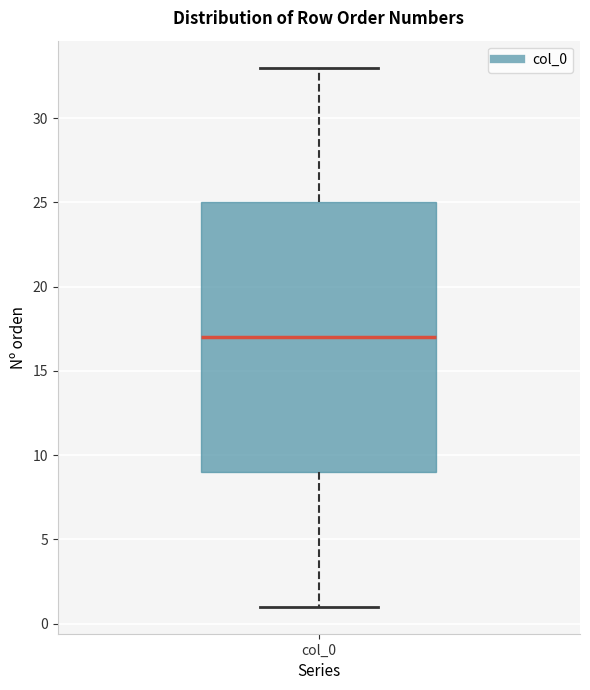

Where does the upper whisker of the box for col_0 end on the y-axis? The values are not printed on the chart, so give them approximately, as read against the axis.

33